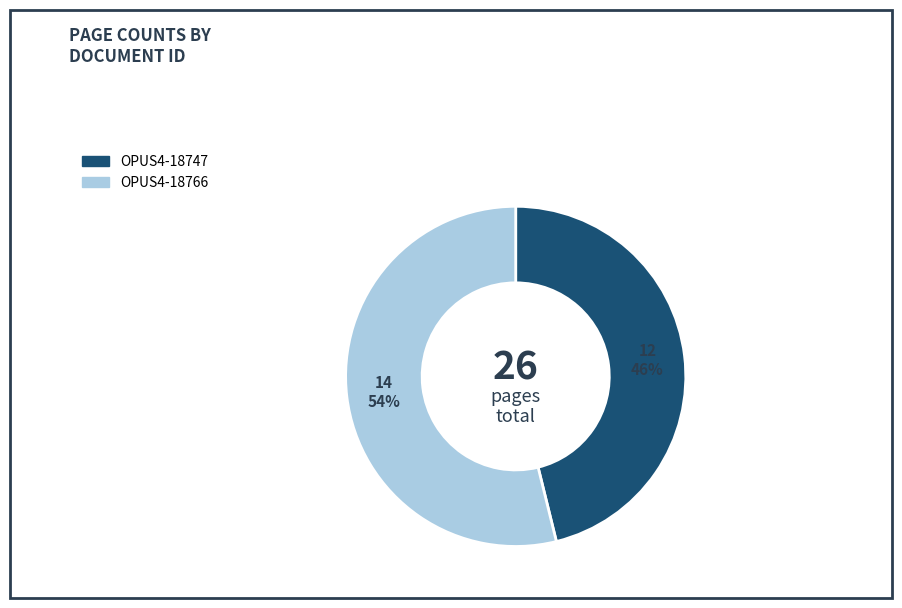

What percentage is the OPUS4-18766 slice, to the nearest percent?

54%